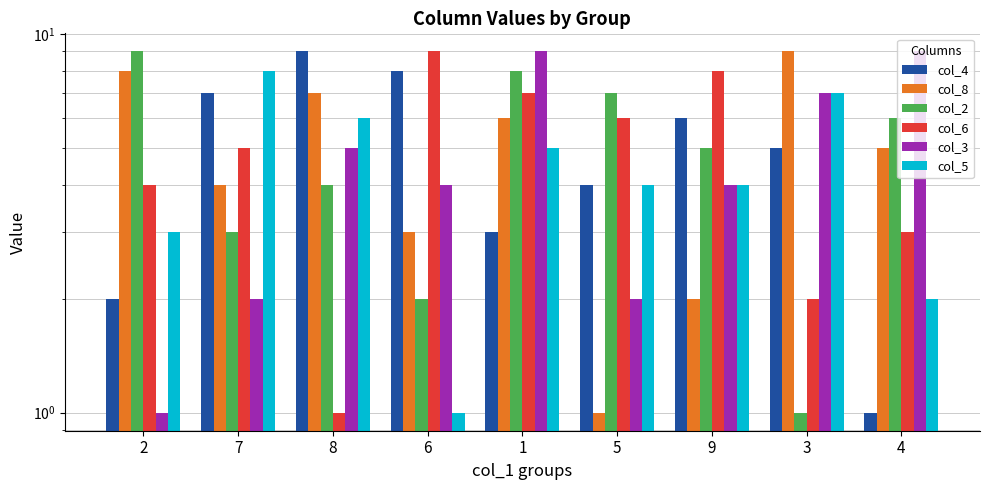

Rank the series by their maximum value, from highest to lowest.

col_4, col_8, col_2, col_6, col_3, col_5